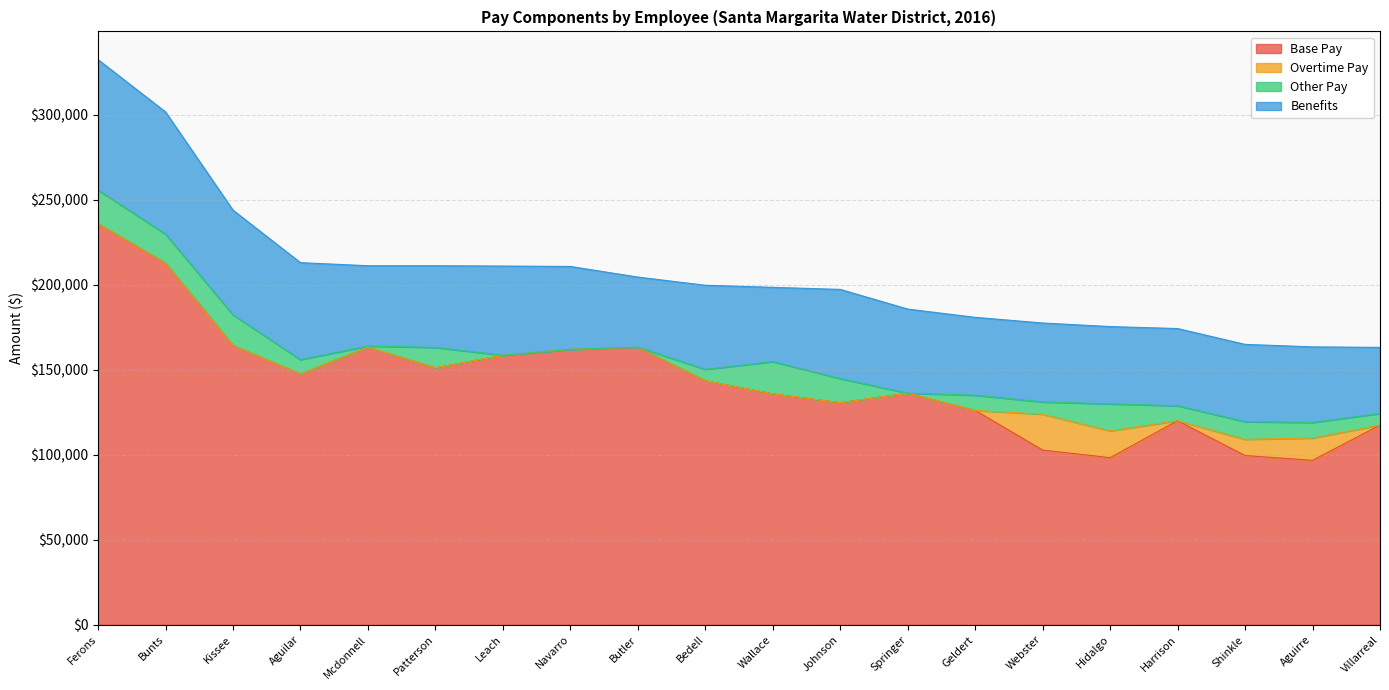

Rank the series at Johnson from highest to lowest value.

Base Pay, Benefits, Other Pay, Overtime Pay